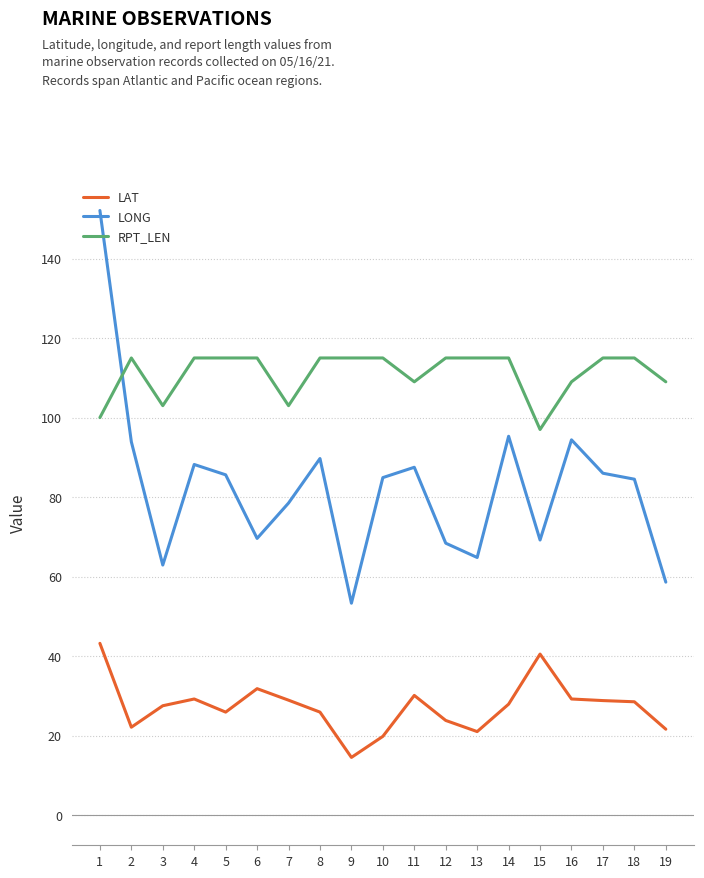

True or false: LONG and LAT cross at least once.

False